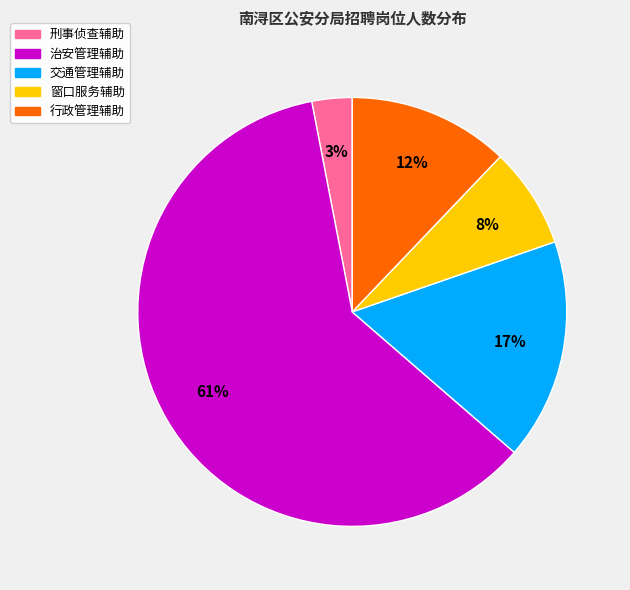

To the nearest percent, what is the average slice percentage?

20%